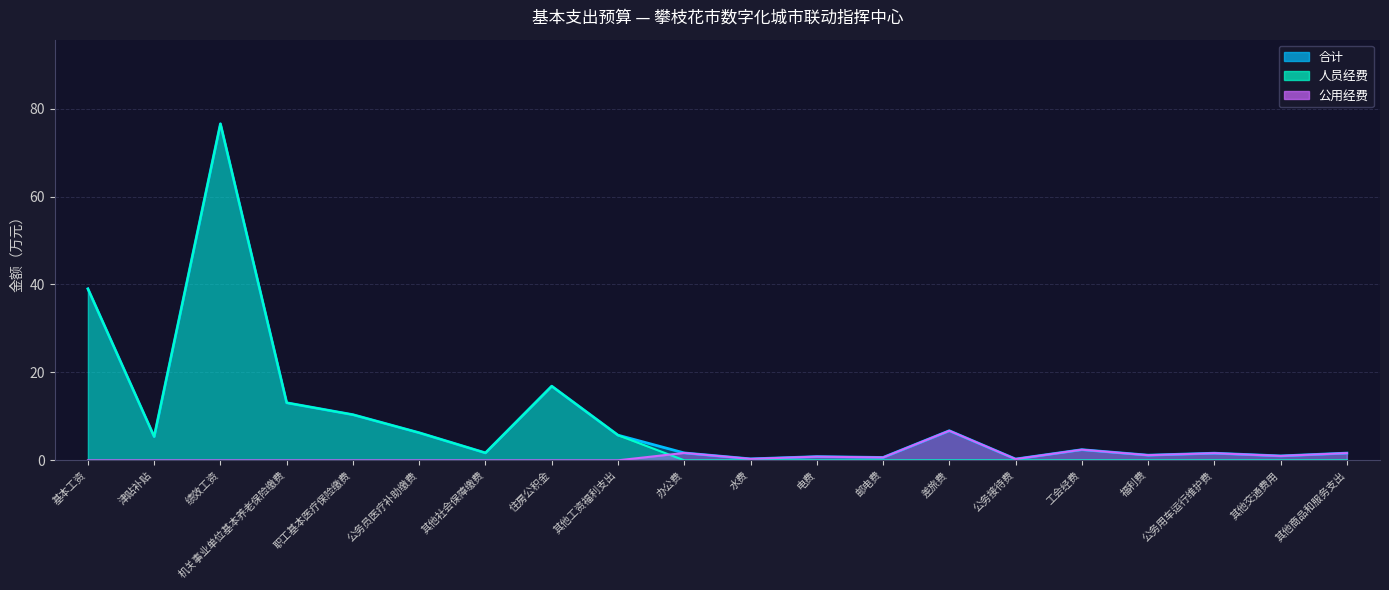

True or false: 合计 has more than 0 points higher than both neighbors.

True